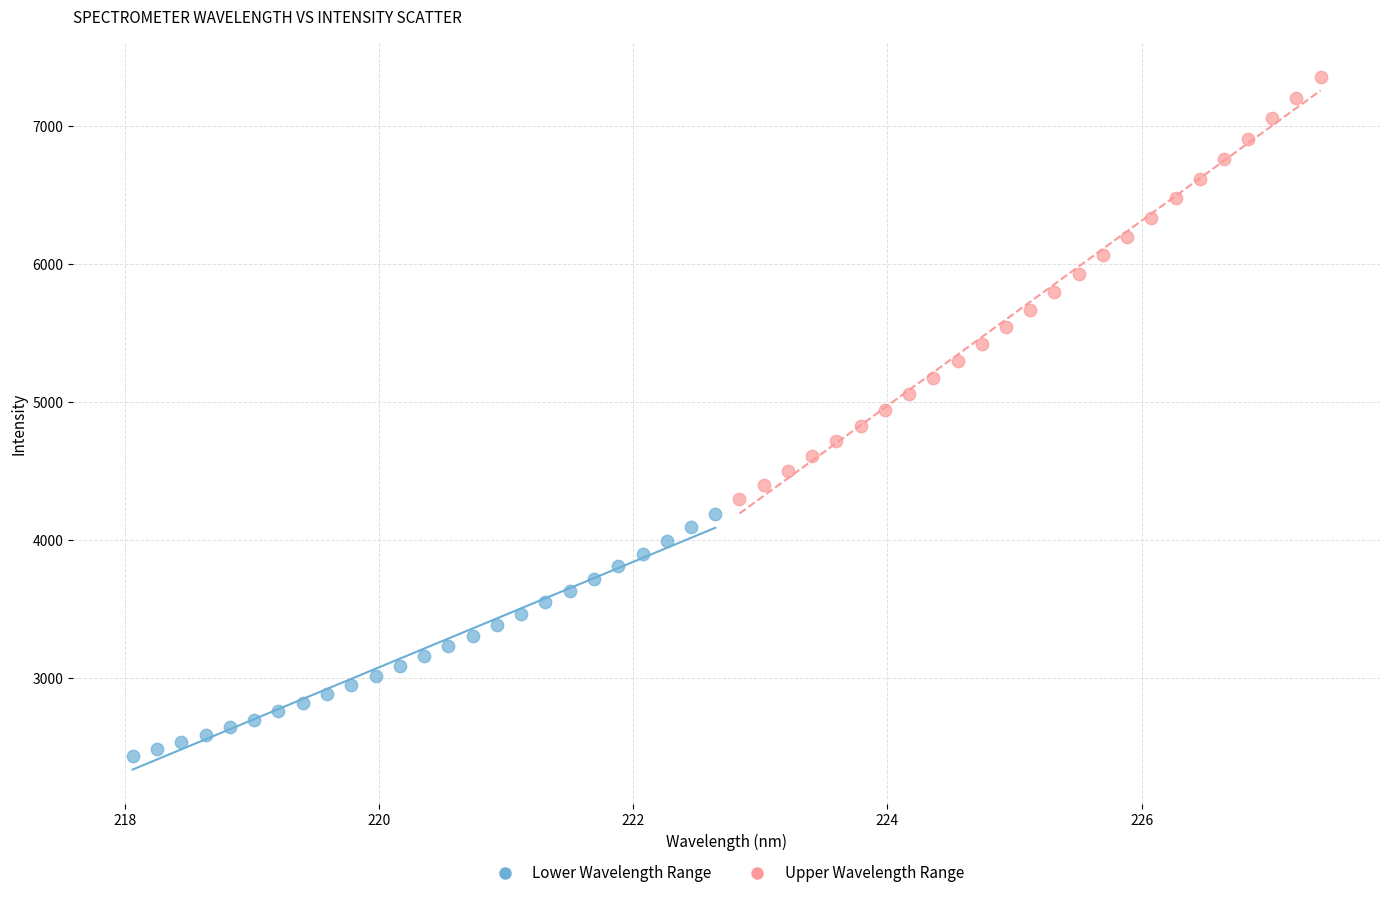

Which series contains the highest Y value?

Upper Wavelength Range